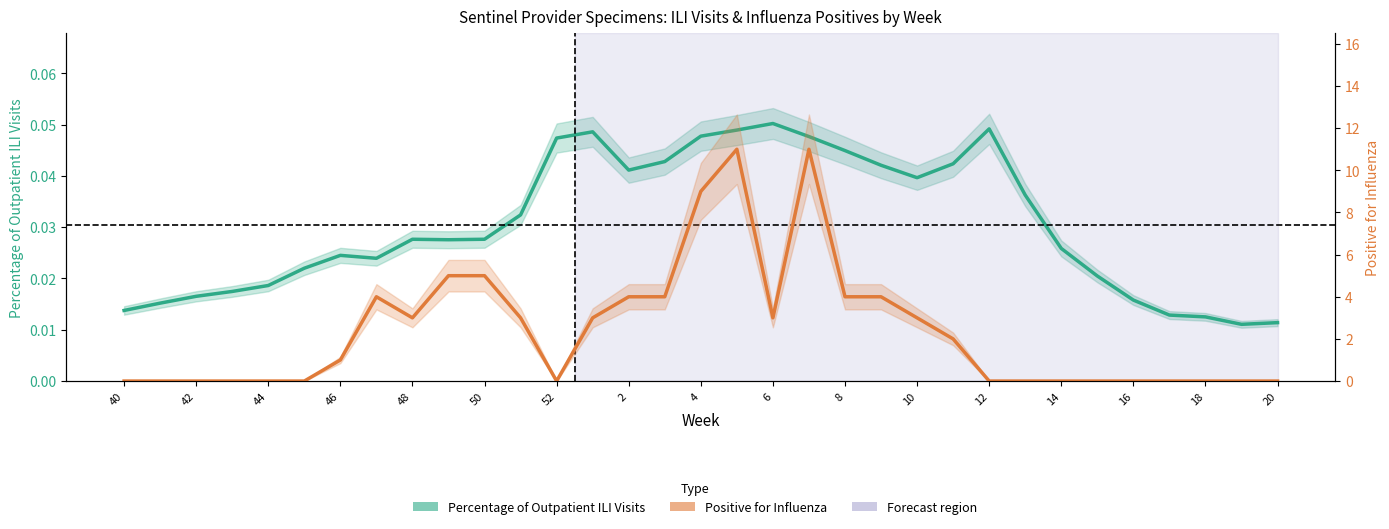

Between 8 and 27, which series saw the biggest shift?

Positive for Influenza